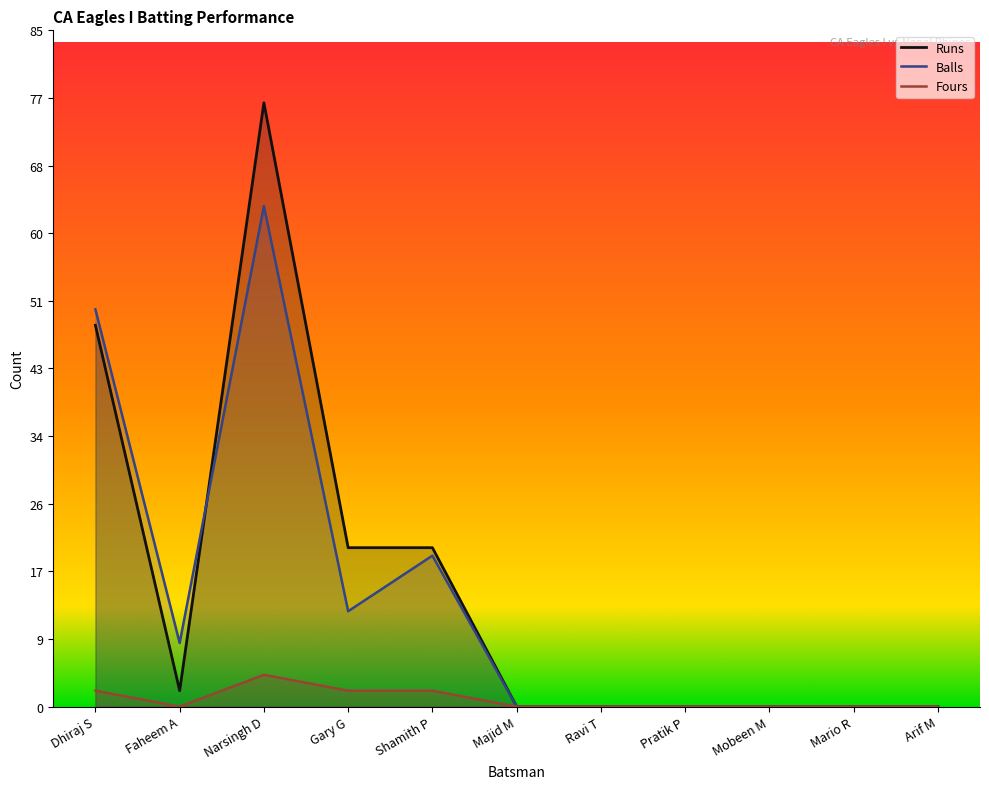

The Balls series shows 35 at Pratik P. True or false?

False